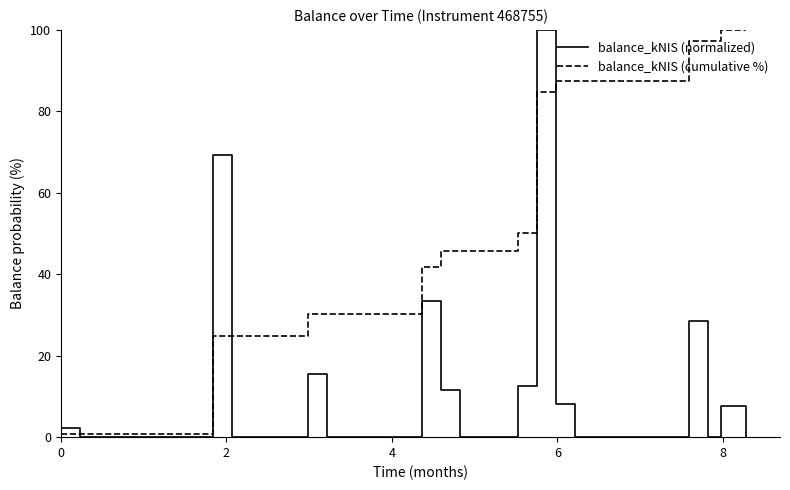

What are all the series names shown in the legend?

balance_kNIS (normalized), balance_kNIS (cumulative %)